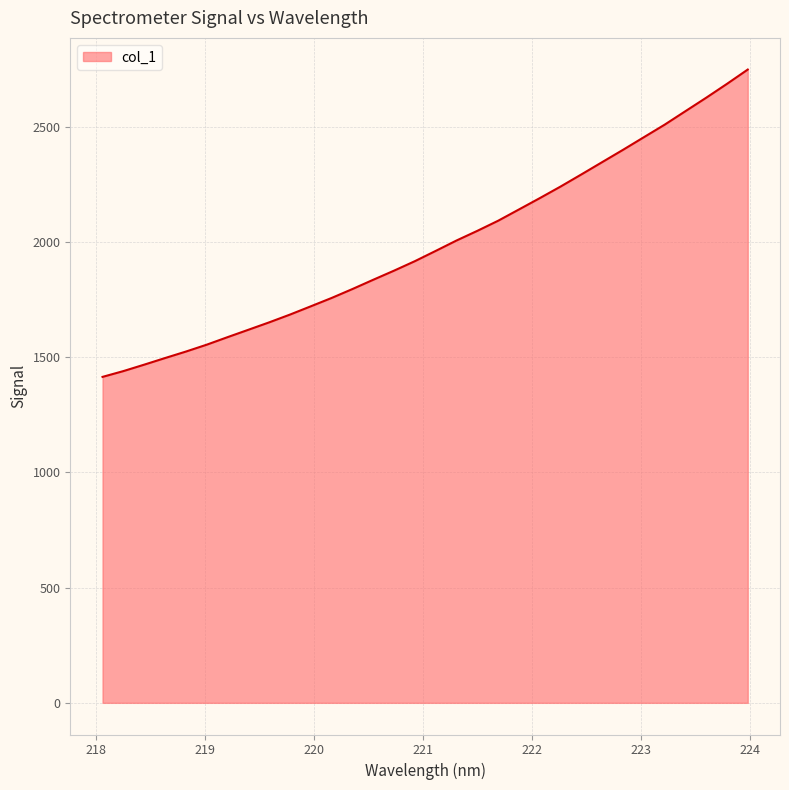

What is the difference between the maximum and minimum values?

1333.2